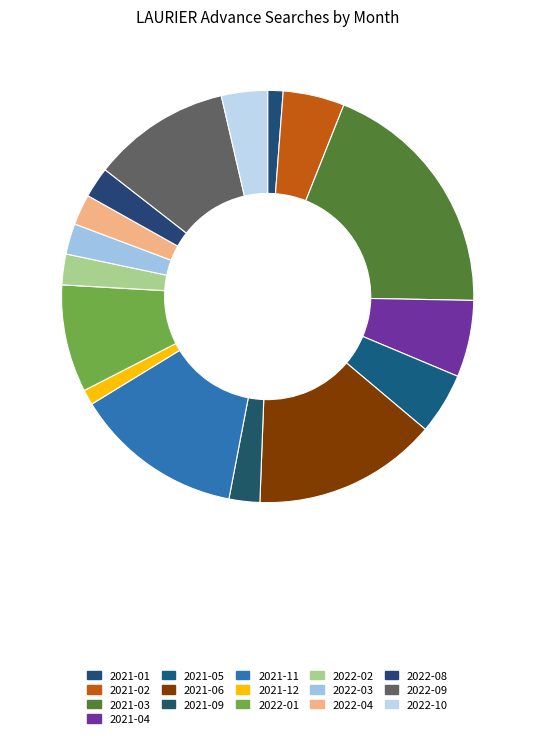

What percentage is the 2021-05 slice, to the nearest percent?

5%